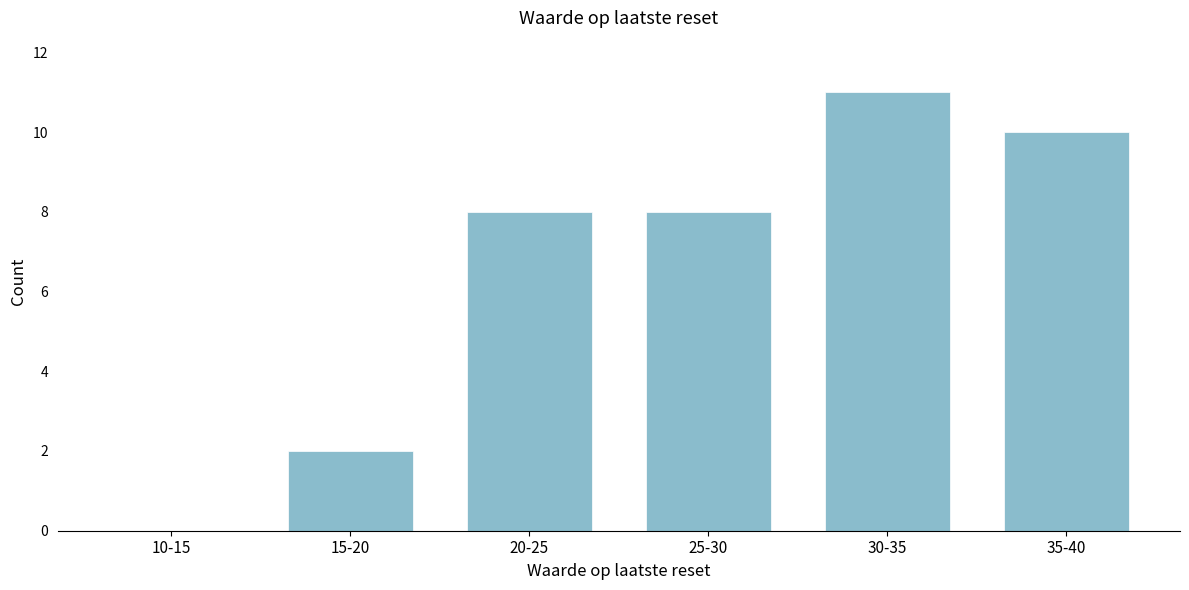

Reading left to right, extract all data points from this chart.

10-15=0	15-20=2	20-25=8	25-30=8	30-35=11	35-40=10